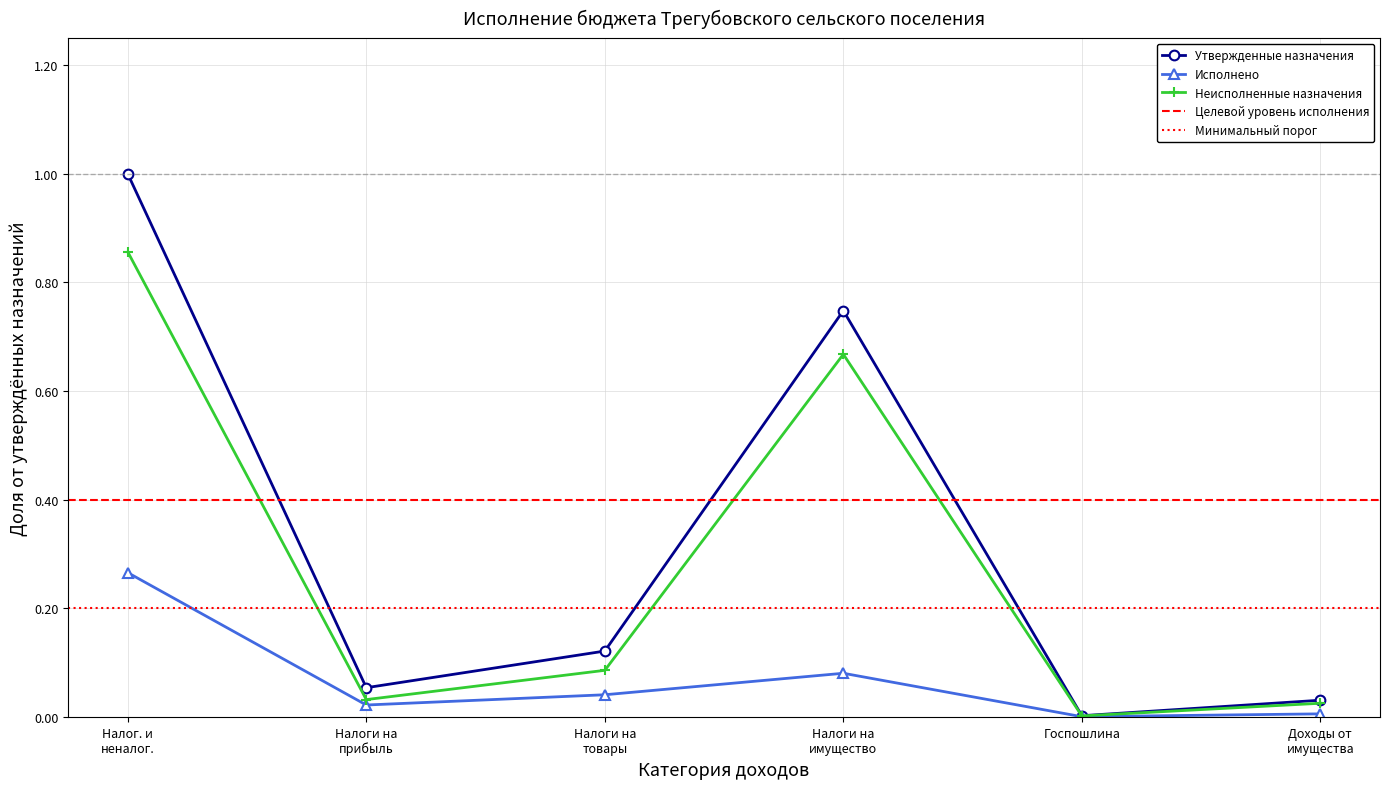

In Утвержденные назначения, how many points are higher than both neighbors (excluding endpoints)?

1